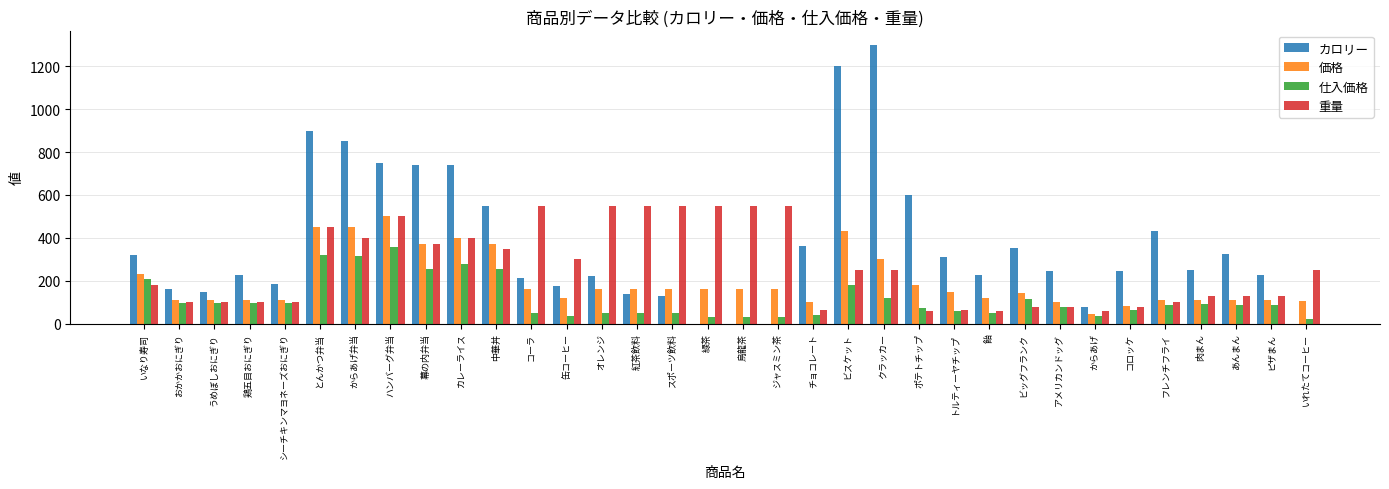

Which series changed the most between カレーライス and ビッグフランク?

カロリー